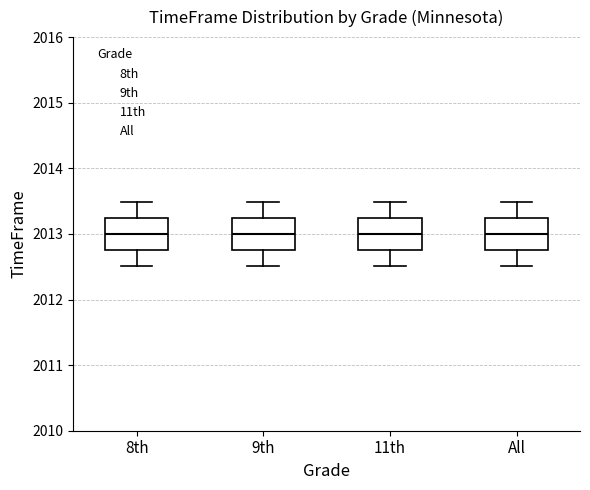

Where is the upper edge of the box for 9th on the y-axis? The values are not printed on the chart, so give them approximately, as read against the axis.

2013.2